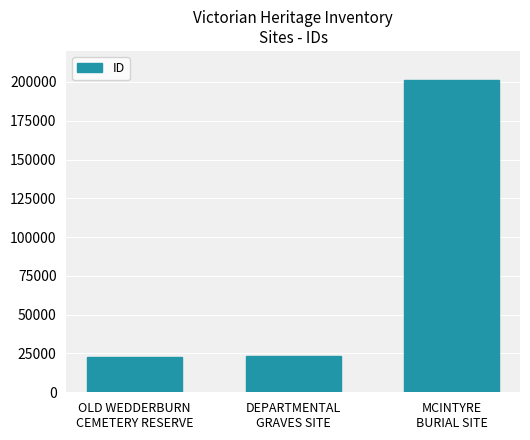

What position from the right is OLD WEDDERBURN
CEMETERY RESERVE?

3